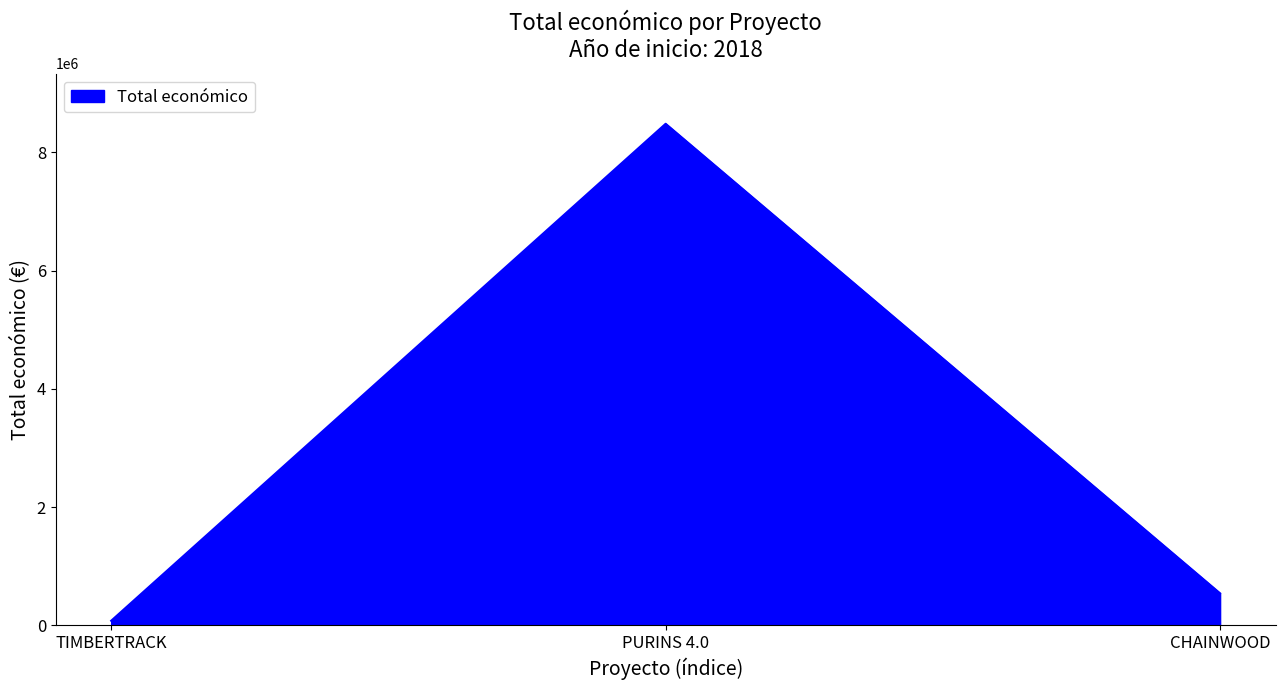

Rank the categories by value from lowest to highest.

TIMBERTRACK, CHAINWOOD, PURINS 4.0